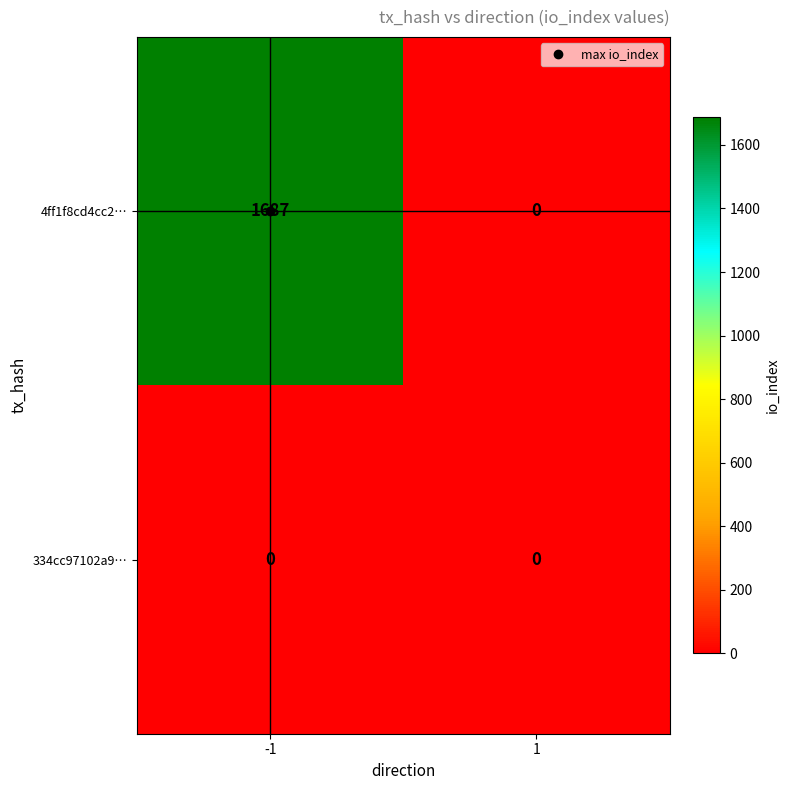

Between -1 and 1, which series saw the biggest shift?

4ff1f8cd4cc2…